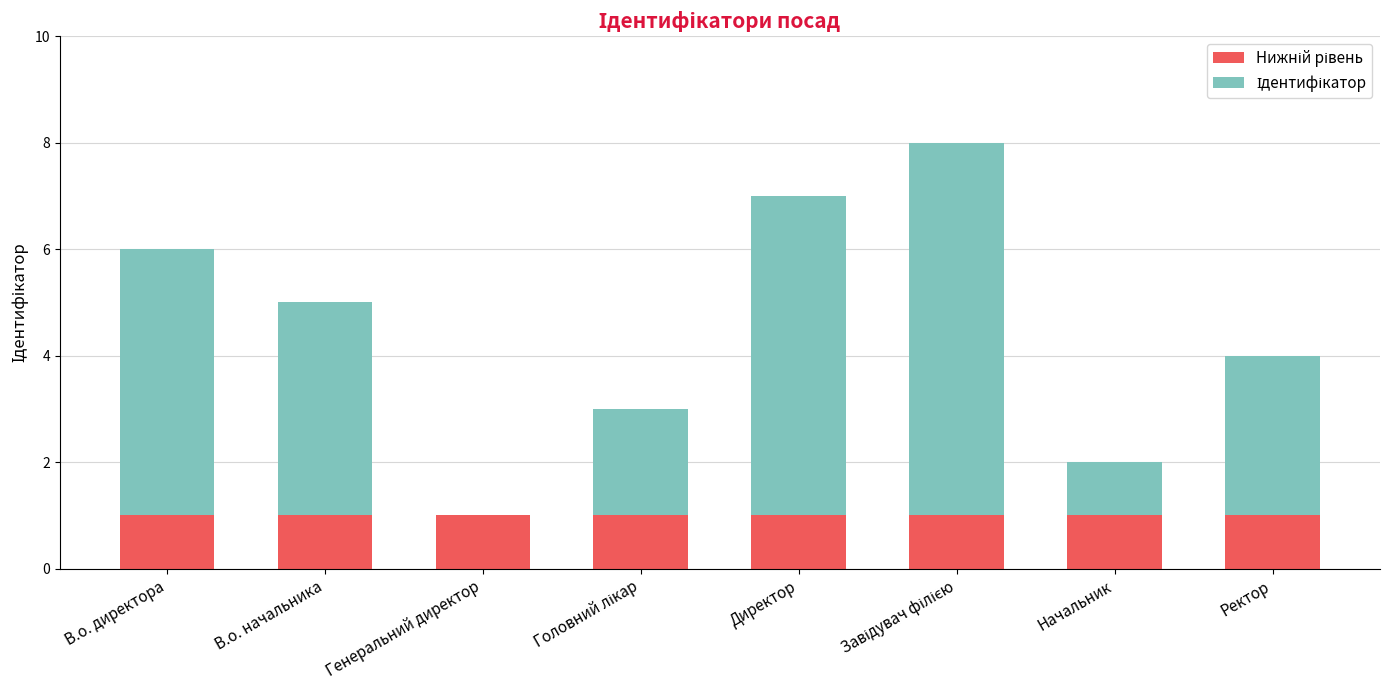

Count the number of data series in this chart.

2